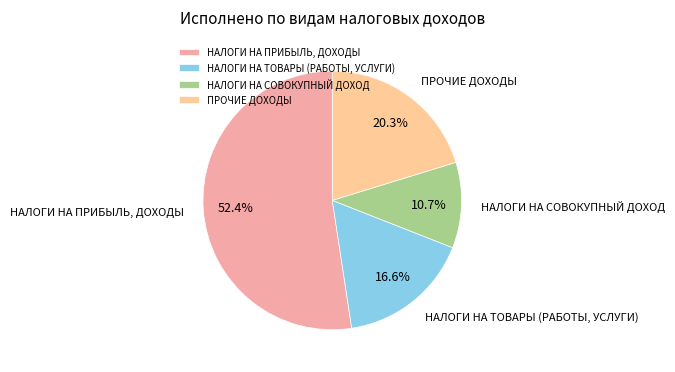

Between НАЛОГИ НА СОВОКУПНЫЙ ДОХОД and НАЛОГИ НА ПРИБЫЛЬ, ДОХОДЫ, which is larger?

НАЛОГИ НА ПРИБЫЛЬ, ДОХОДЫ